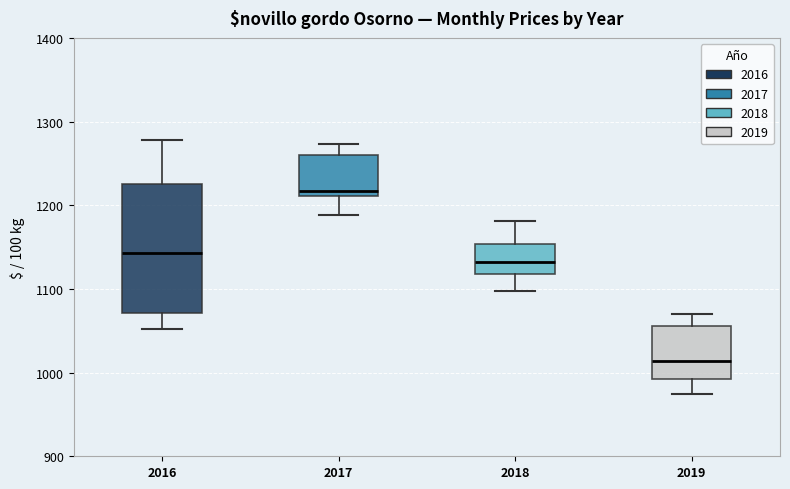

Which box's median line is the lowest?

2019